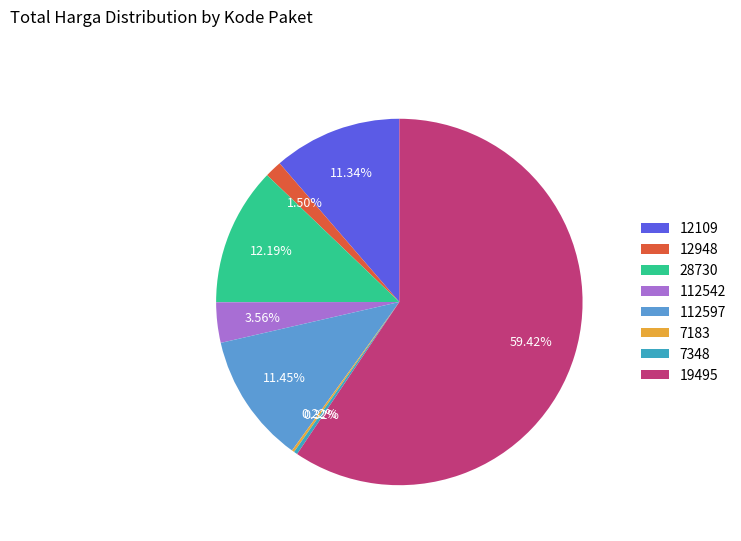

What is the majority slice?

19495